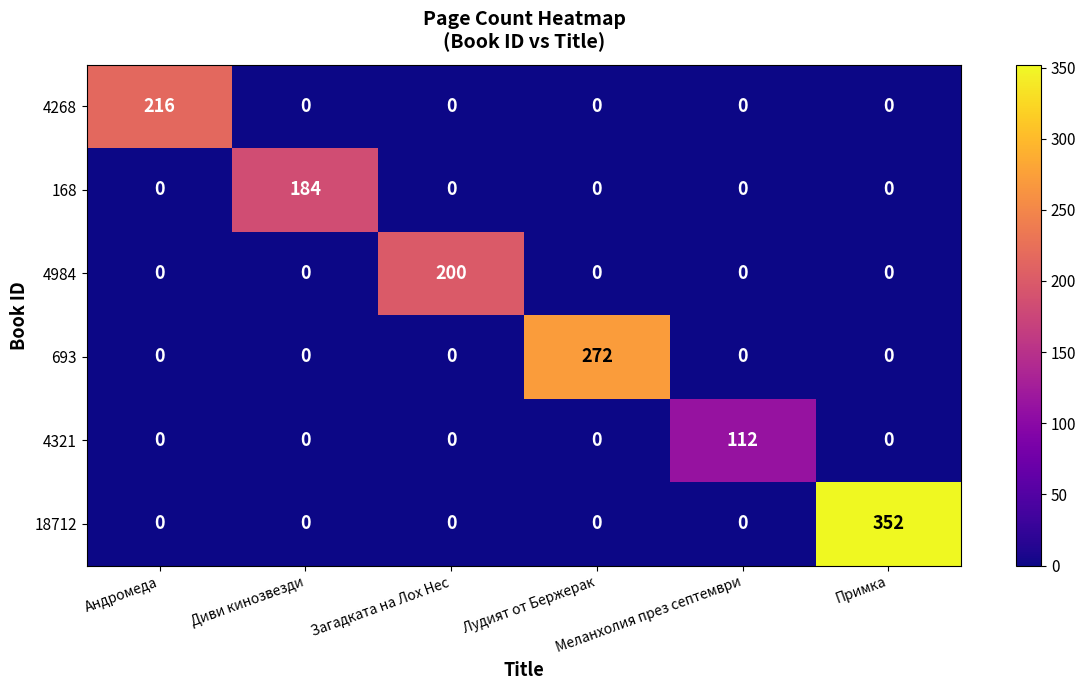

What is the average value of the 168 series?

31